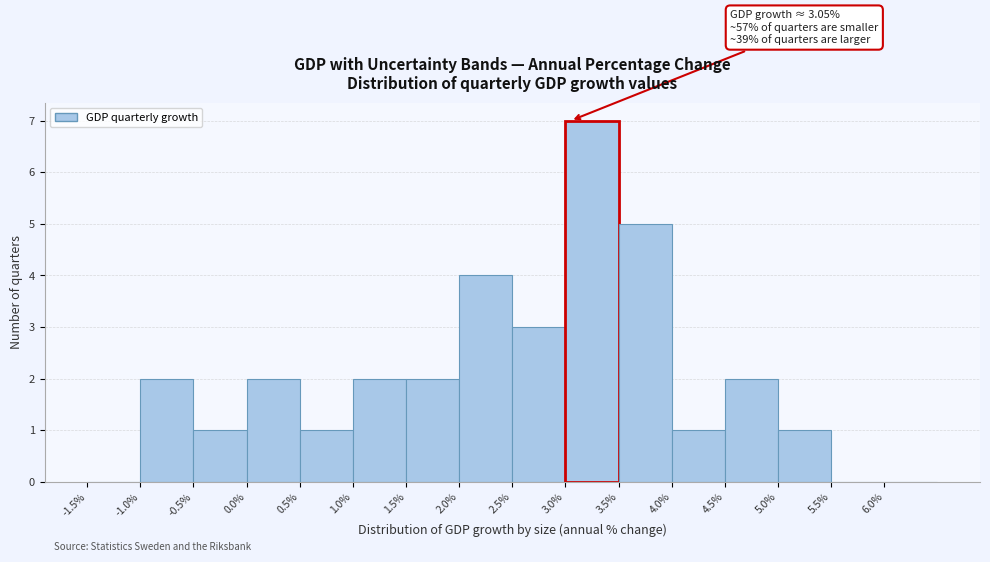

Over which range of the x-axis is the bar tallest?

3.0 to 3.5